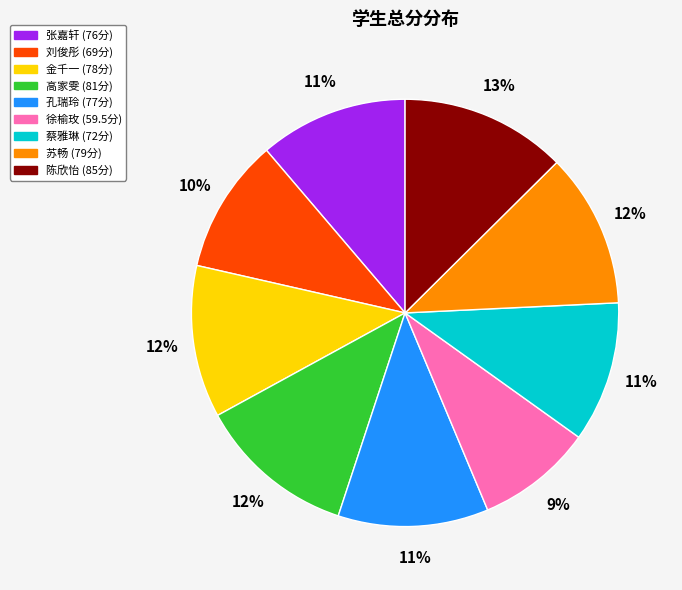

Is it true that 张嘉轩 is 19% of the pie?

False